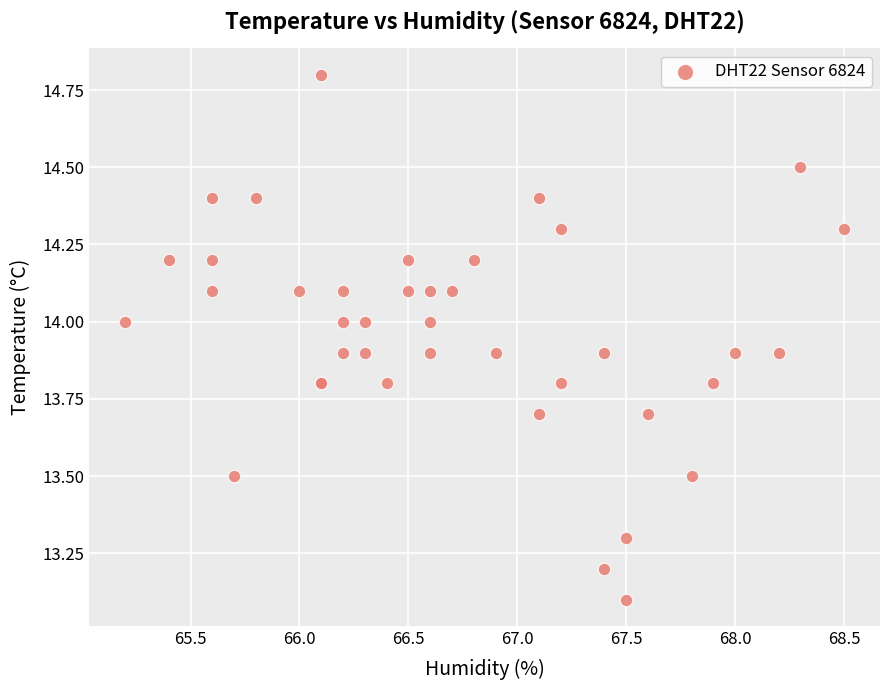

What Y value in the scatter plot is closest to 13?

13.1